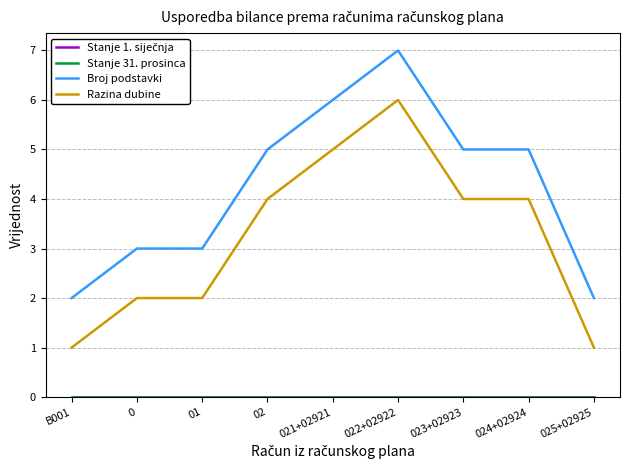

The Broj podstavki series shows 5 at 02. True or false?

True